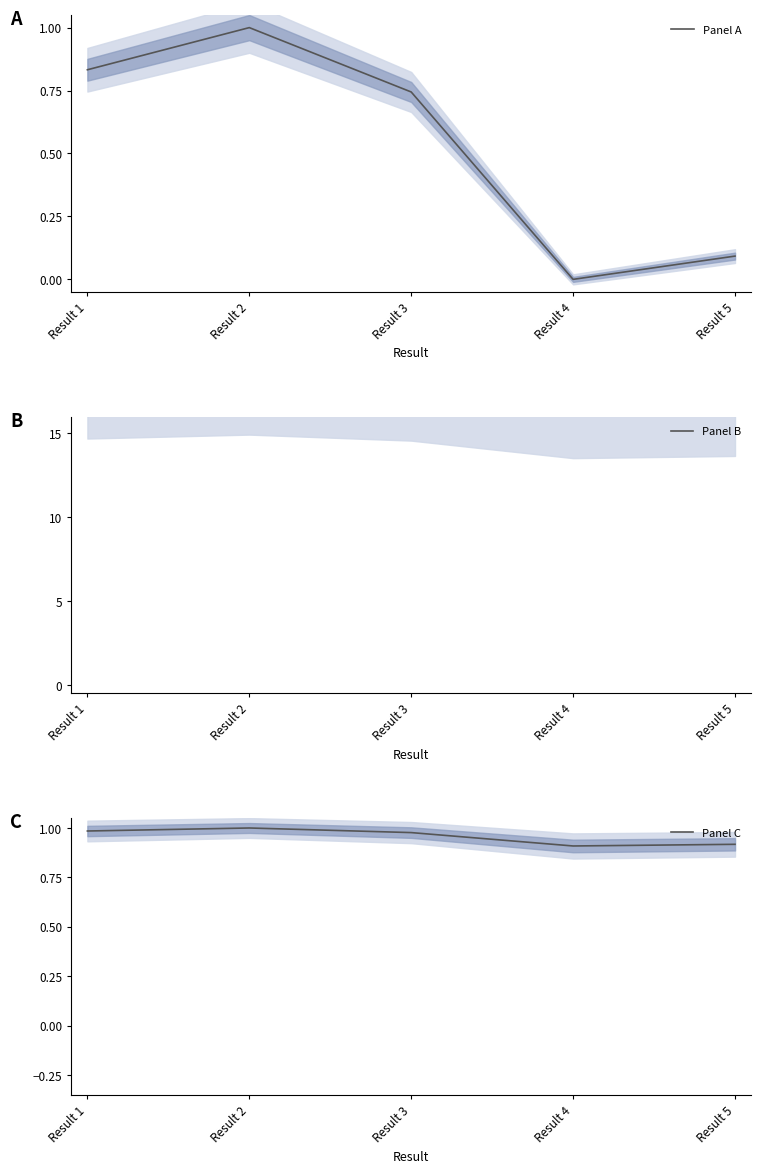

At which category does Panel C reach its first local valley?

Result 4